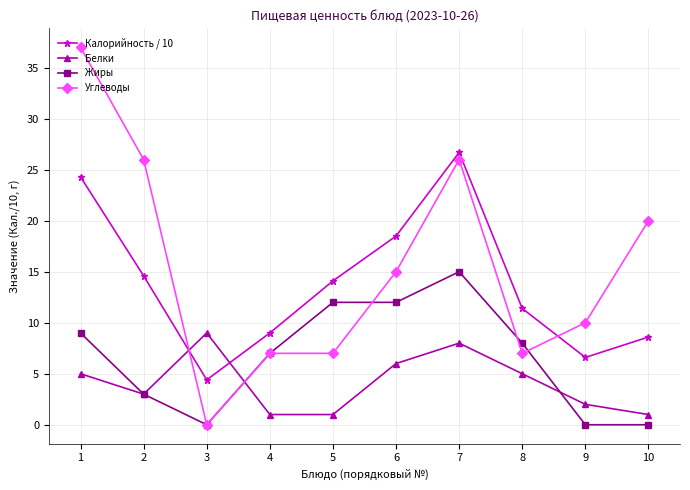

What is the sum of all Калорийность / 10 values?

138.2